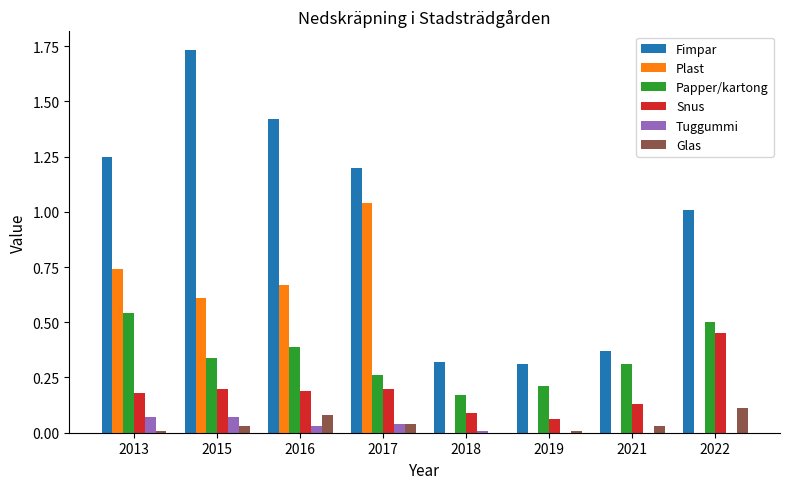

The value of Plast at 2016 is 0.9. True or false?

False